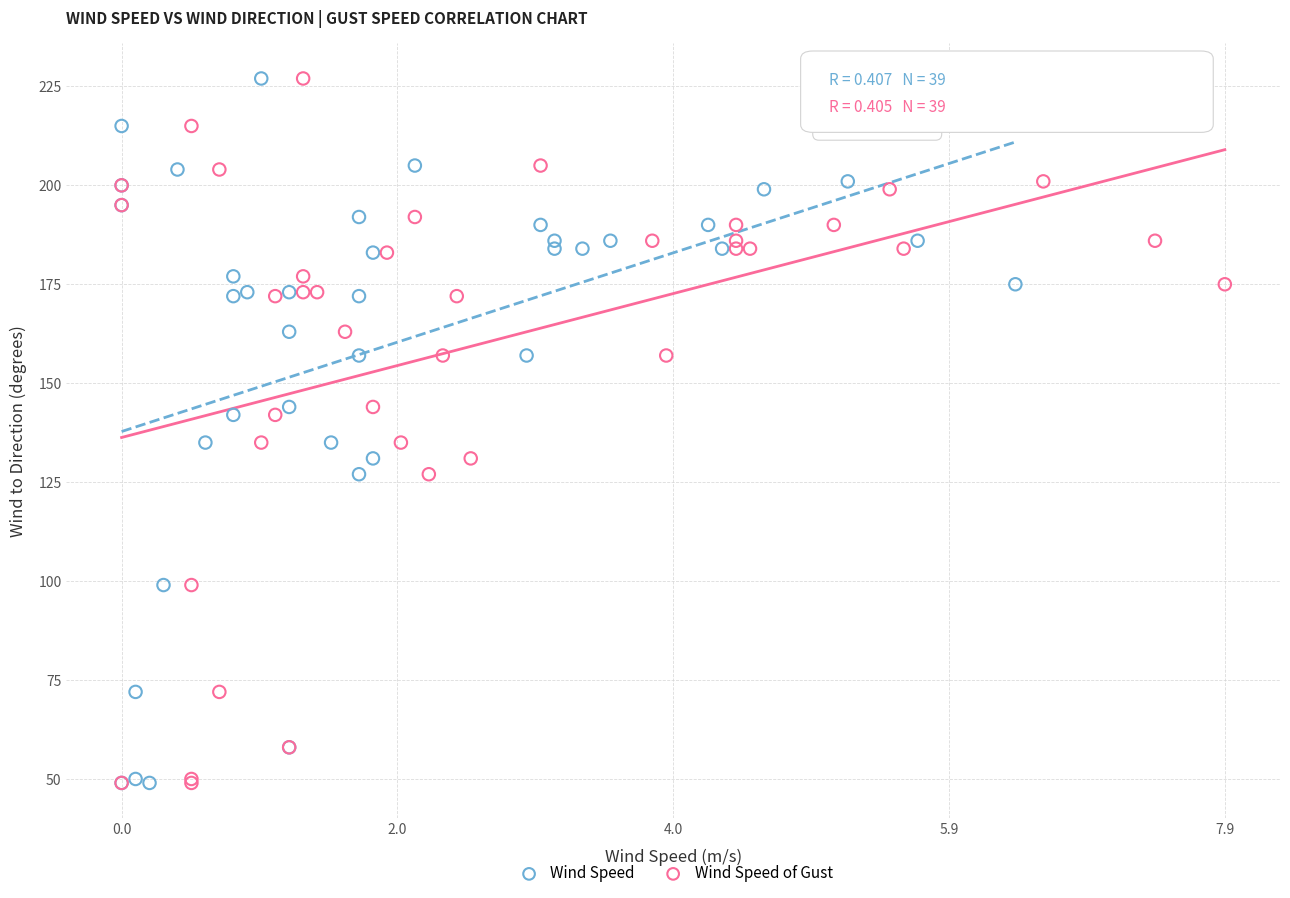

What are all the series names shown in the legend?

Wind Speed, Wind Speed of Gust